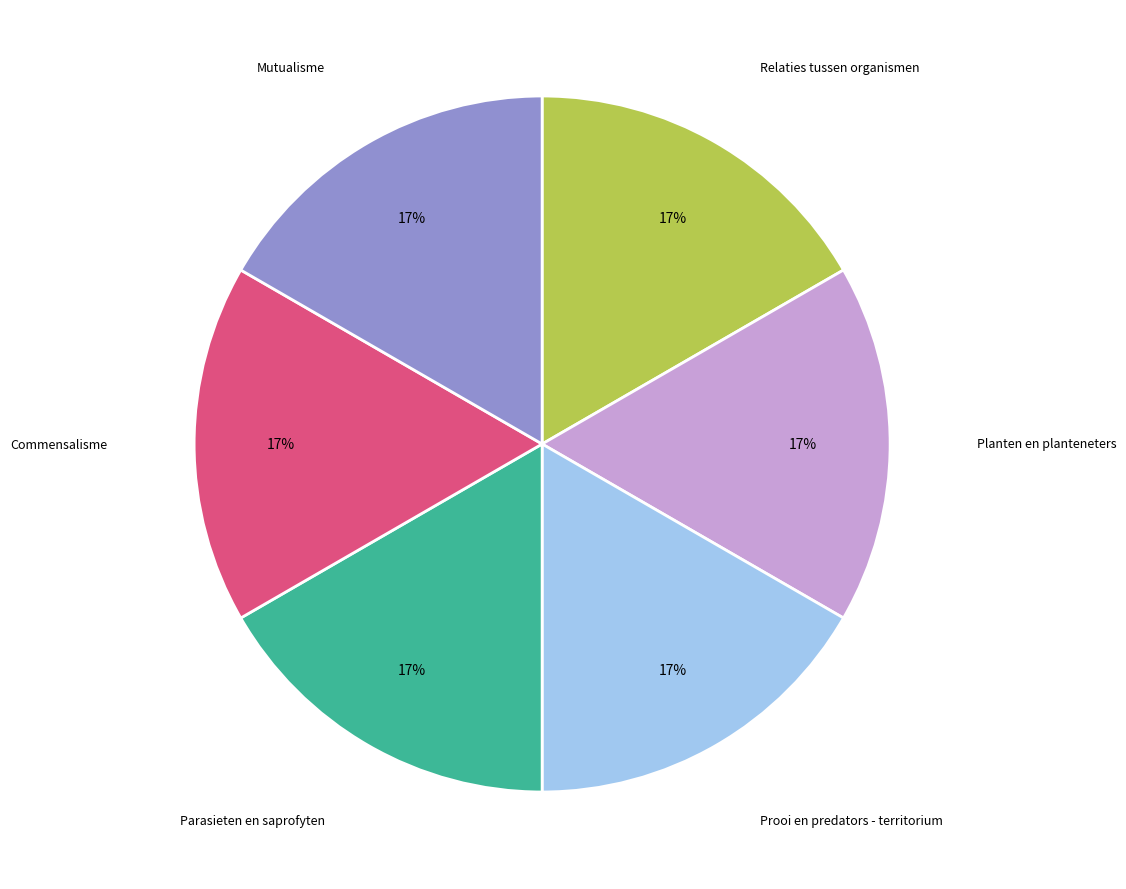

To the nearest percent, what is the combined percentage of Prooi en predators - territorium and Parasieten en saprofyten?

33%